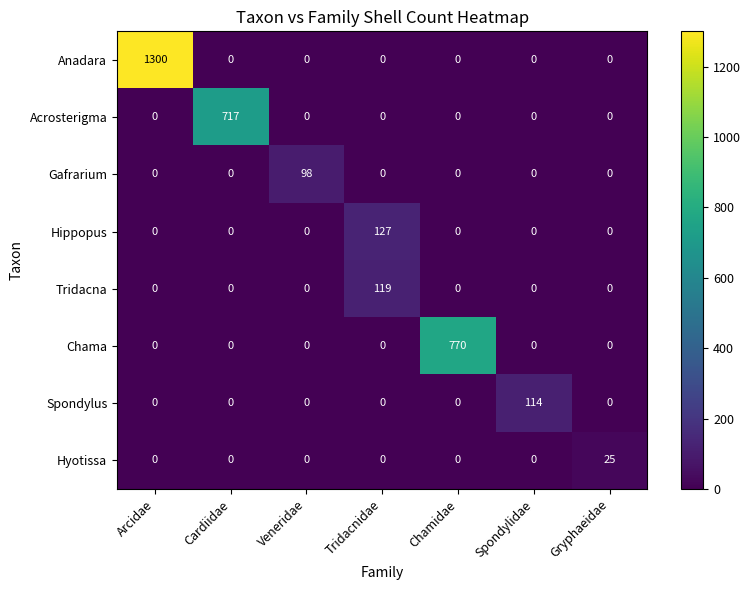

What is the difference between the highest and lowest values at Gryphaeidae?

25